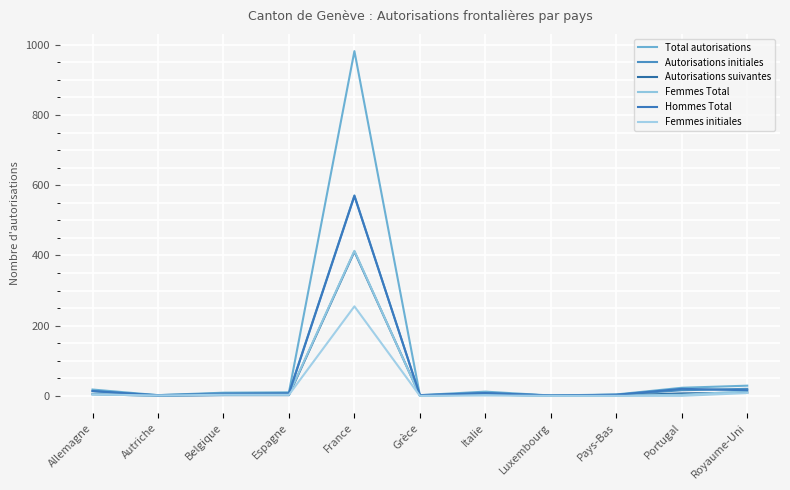

True or false: Femmes Total and Hommes Total intersect in this chart.

False